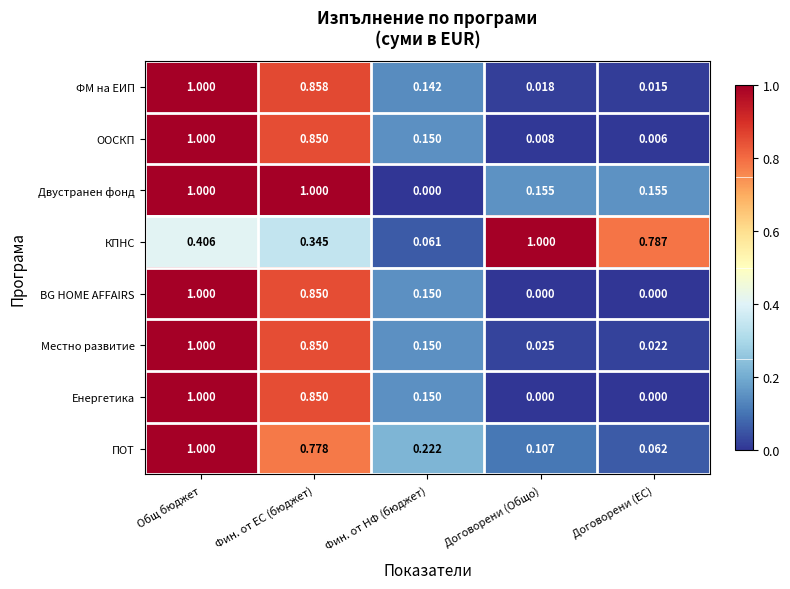

Which series changed the most between Фин. от ЕС (бюджет) and Фин. от НФ (бюджет)?

Двустранен фонд